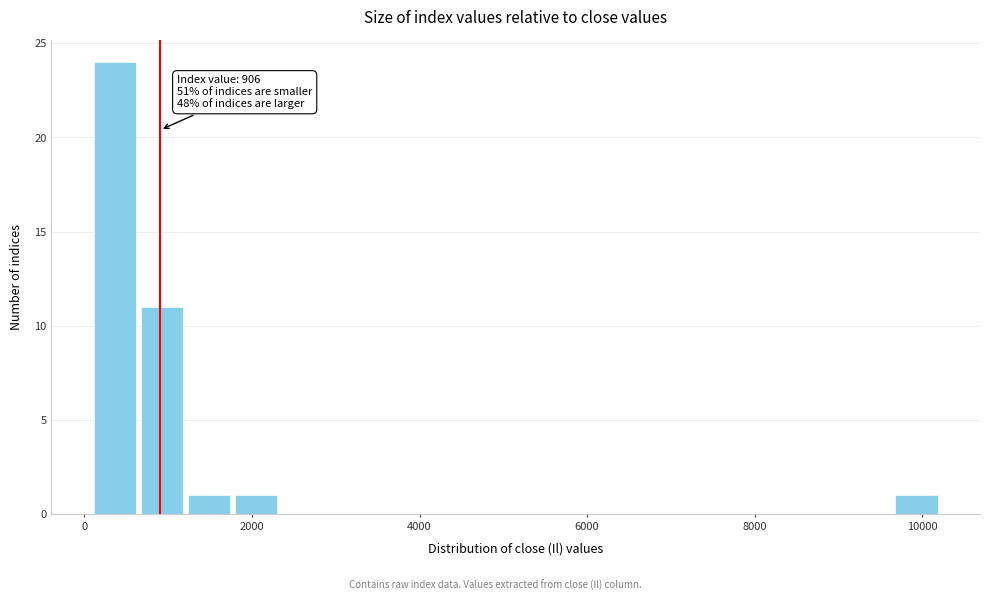

Around what value on the x-axis is the tallest bar? Give the approximate position of its centre, as read against the axis.

400